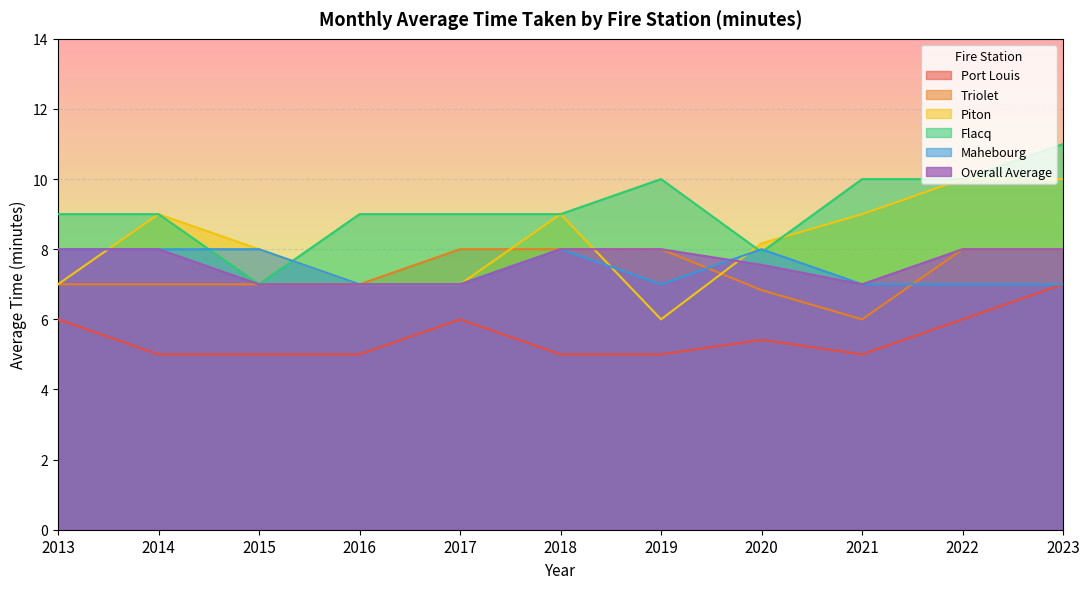

Which category has the lowest value across all series?

2014